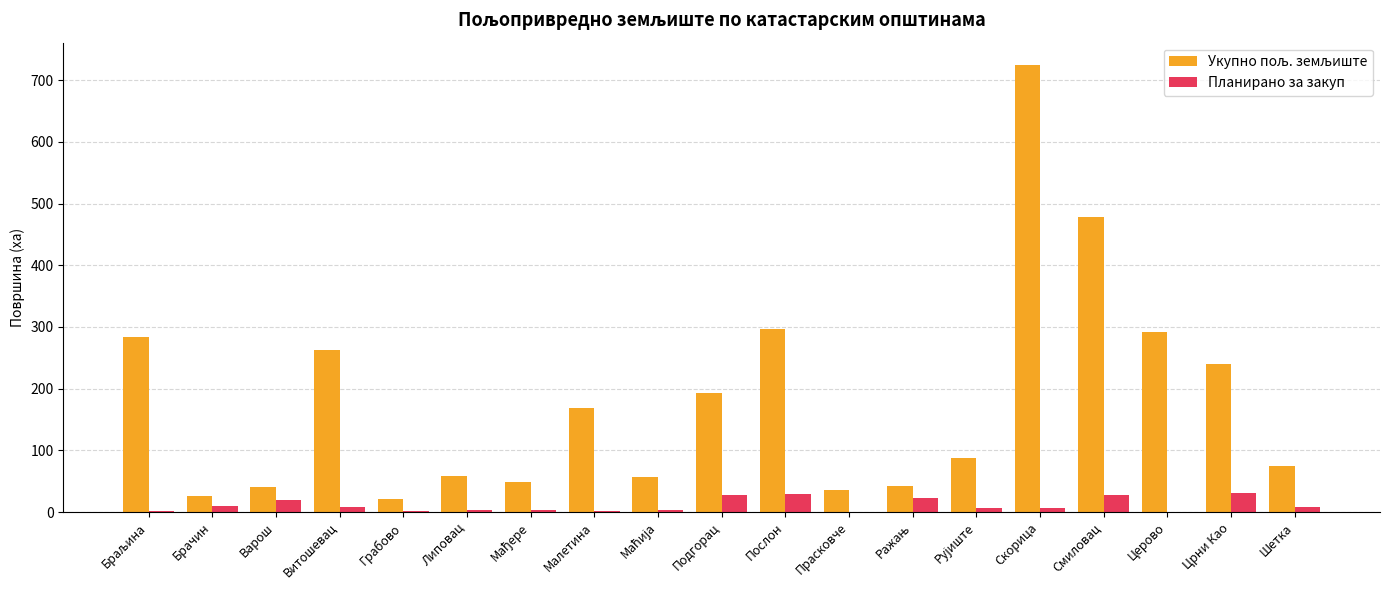

Is it true that Планирано за закуп equals 27.0 at Подгорац?

True